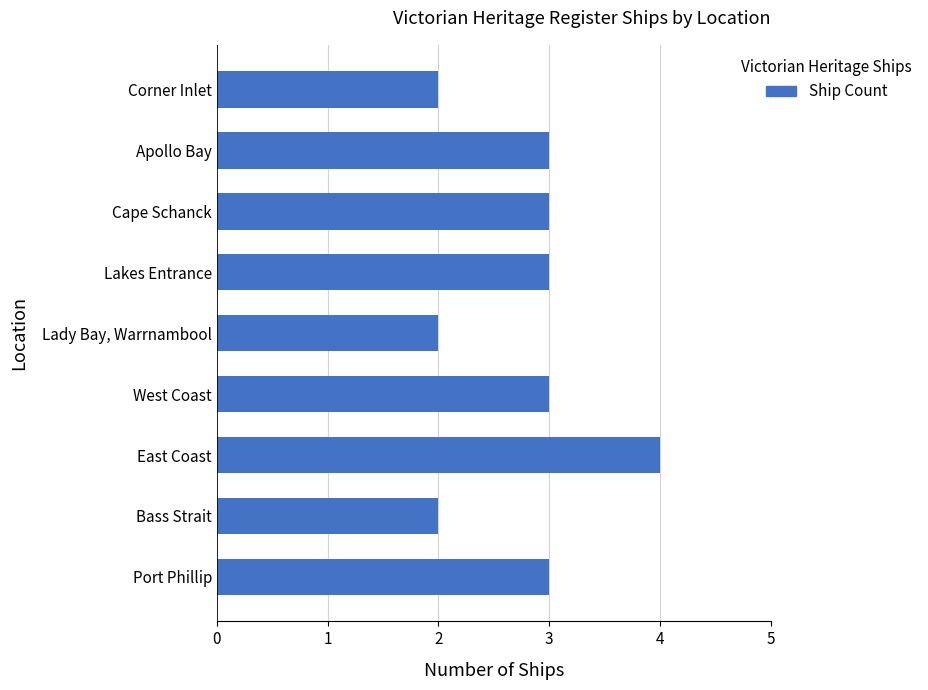

Is it true that the value at Lady Bay, Warrnambool is 2?

True